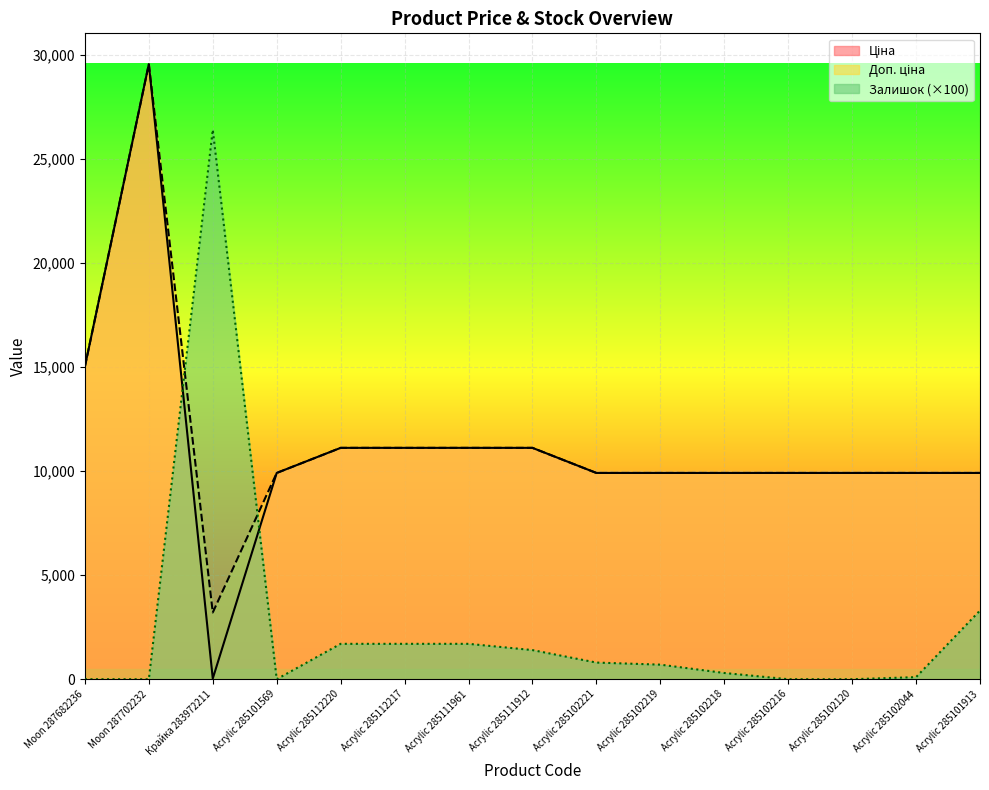

List the series in order of their peak value, lowest first.

Залишок, Ціна, Доп. ціна